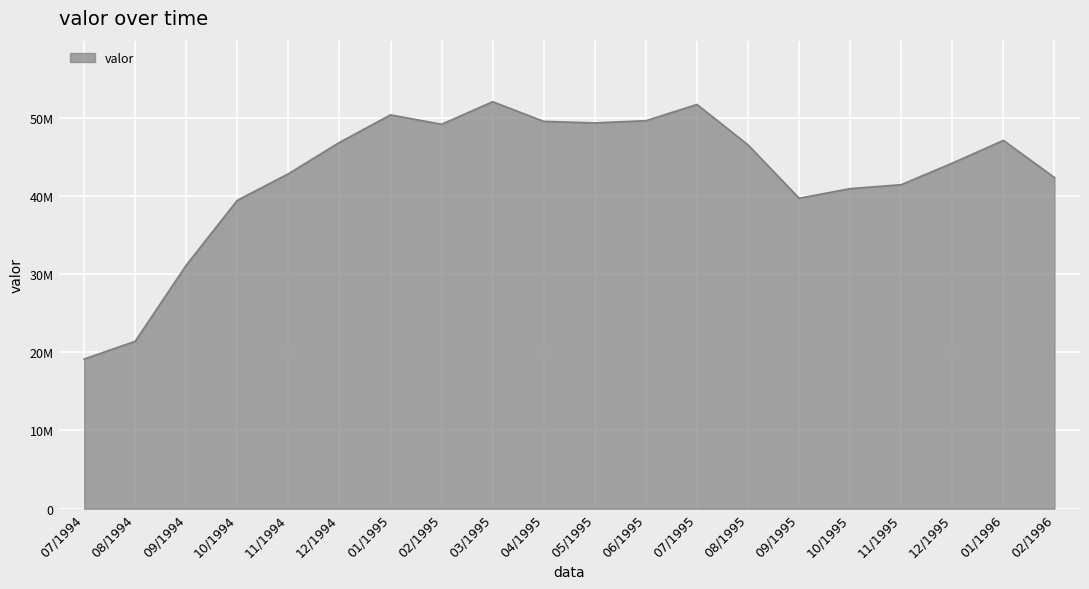

What is the sum of all values?

854672495